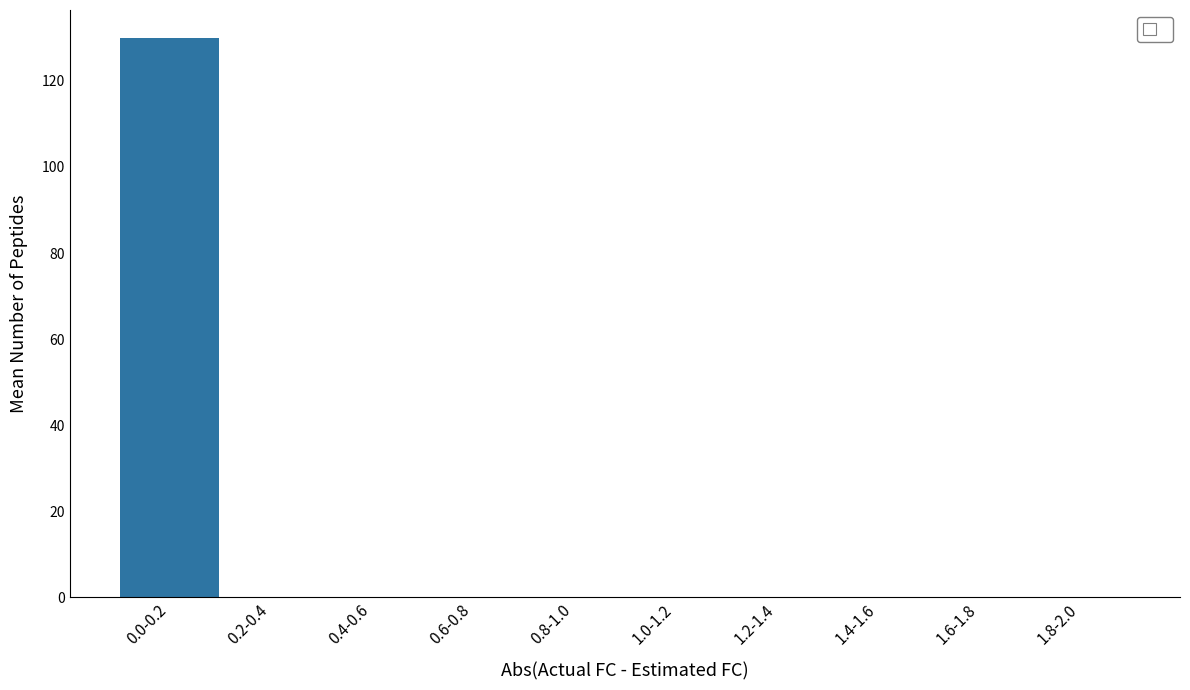

Reading right to left, list all the values displayed in this chart.

1.8-2.0=0	1.6-1.8=0	1.4-1.6=0	1.2-1.4=0	1.0-1.2=0	0.8-1.0=0	0.6-0.8=0	0.4-0.6=0	0.2-0.4=0	0.0-0.2=130